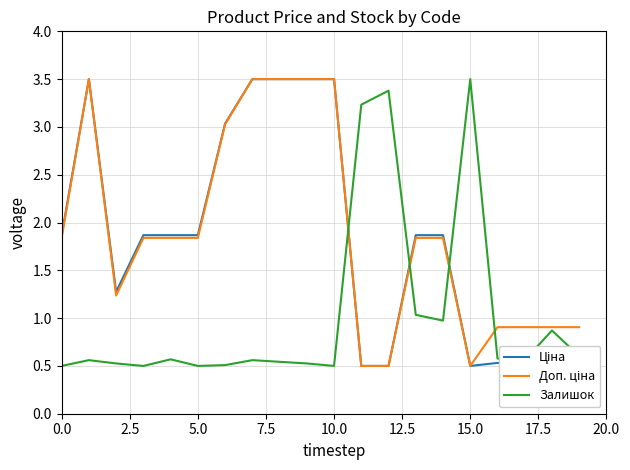

Does the chart have visible grid lines?

Yes